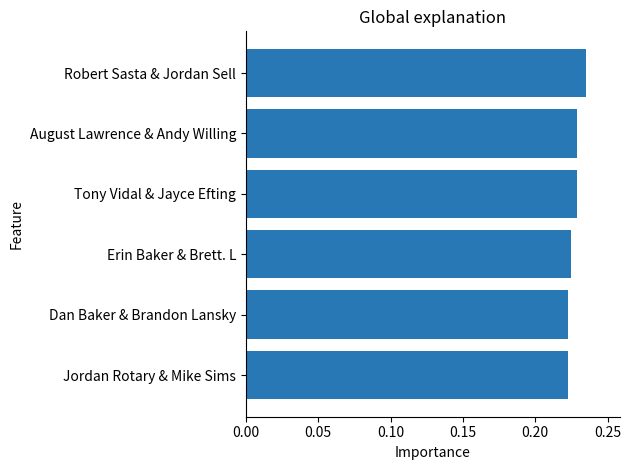

What is the label of the 5th bar from the bottom?

August Lawrence & Andy Willing